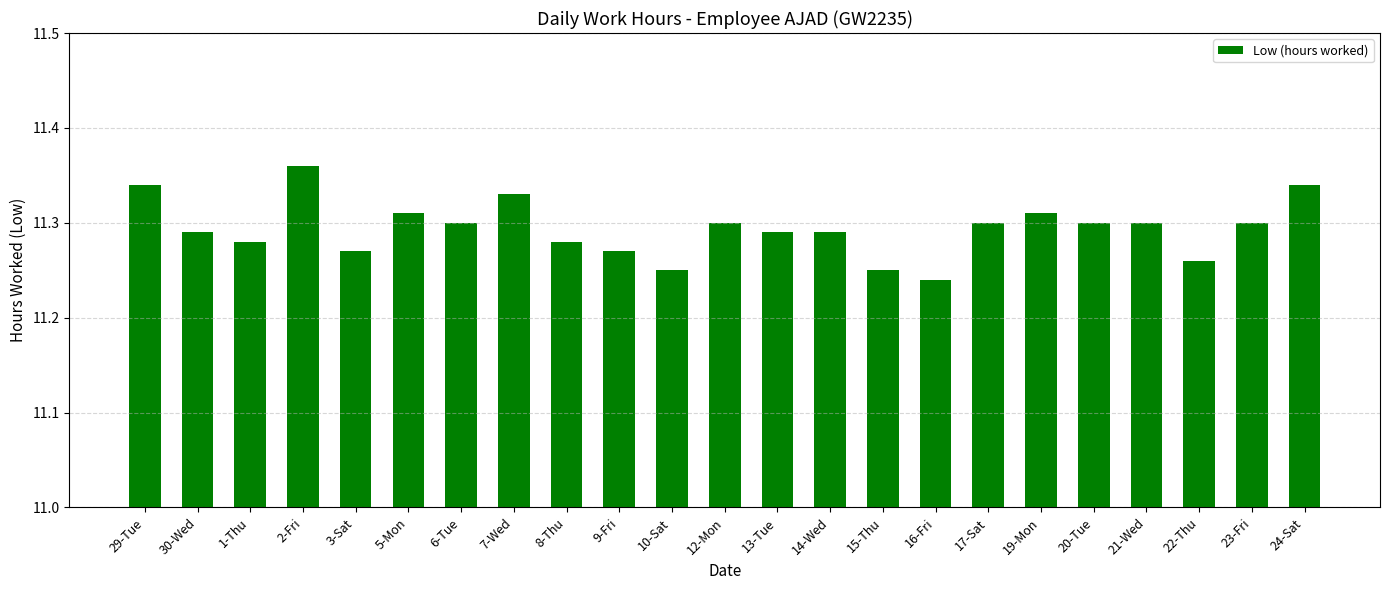

Which label corresponds to the largest value in the chart?

2-Fri